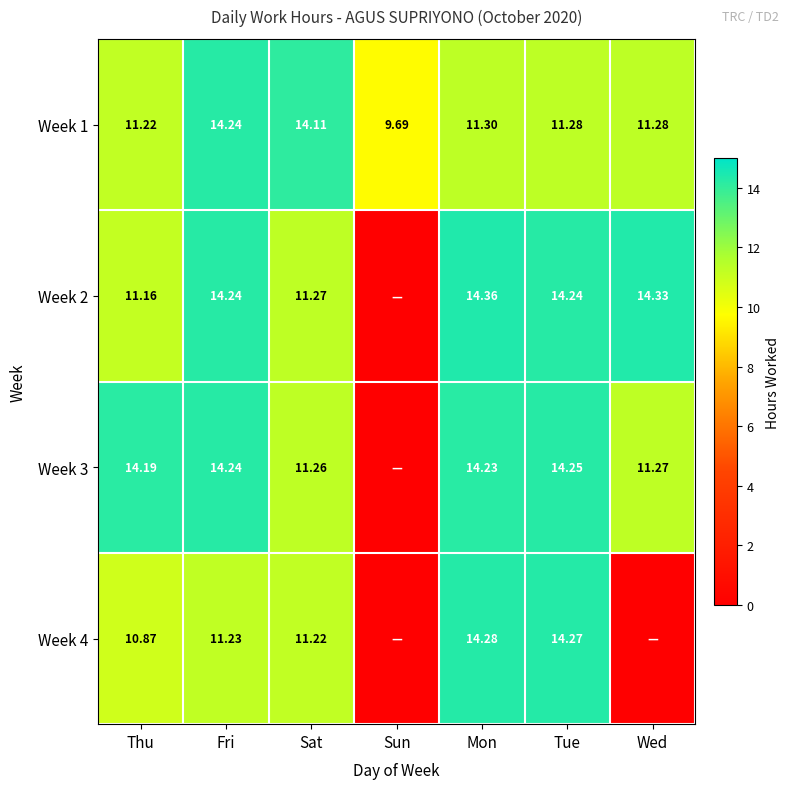

Where is Week 1 nearest to the value 11?

Thu